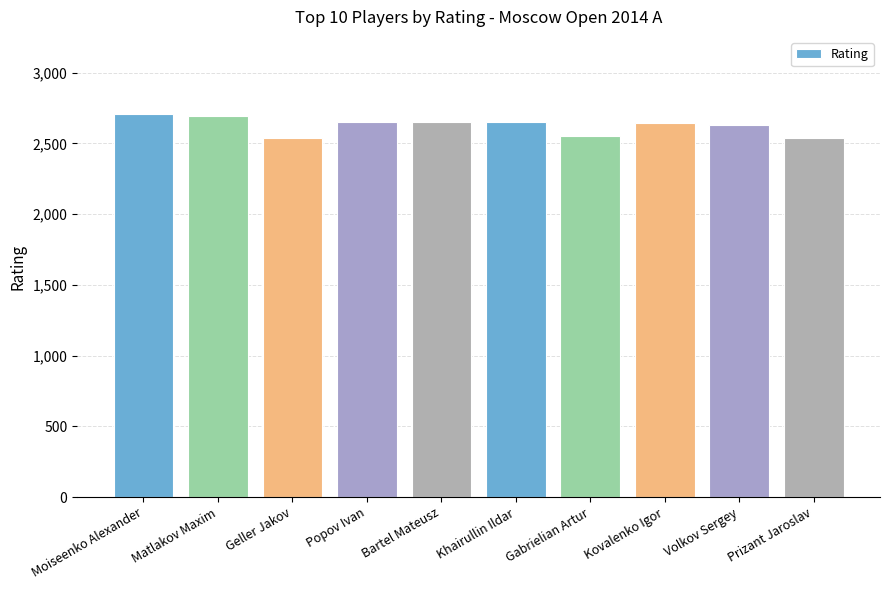

The chart shows a value of 2651 at Khairullin Ildar. True or false?

True